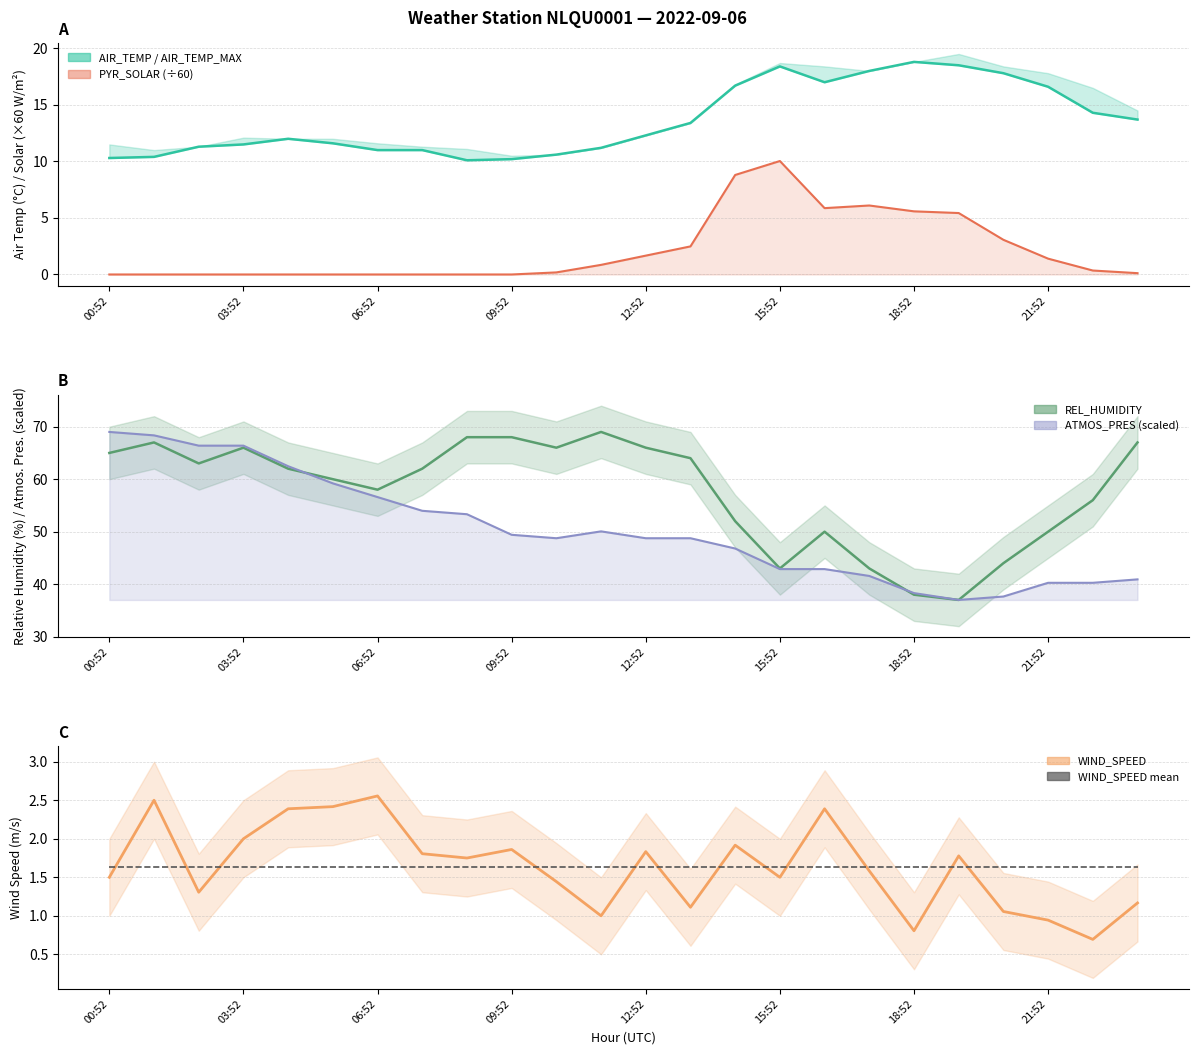

True or false: WIND_SPEED mean has more than 1 interior local peaks.

False